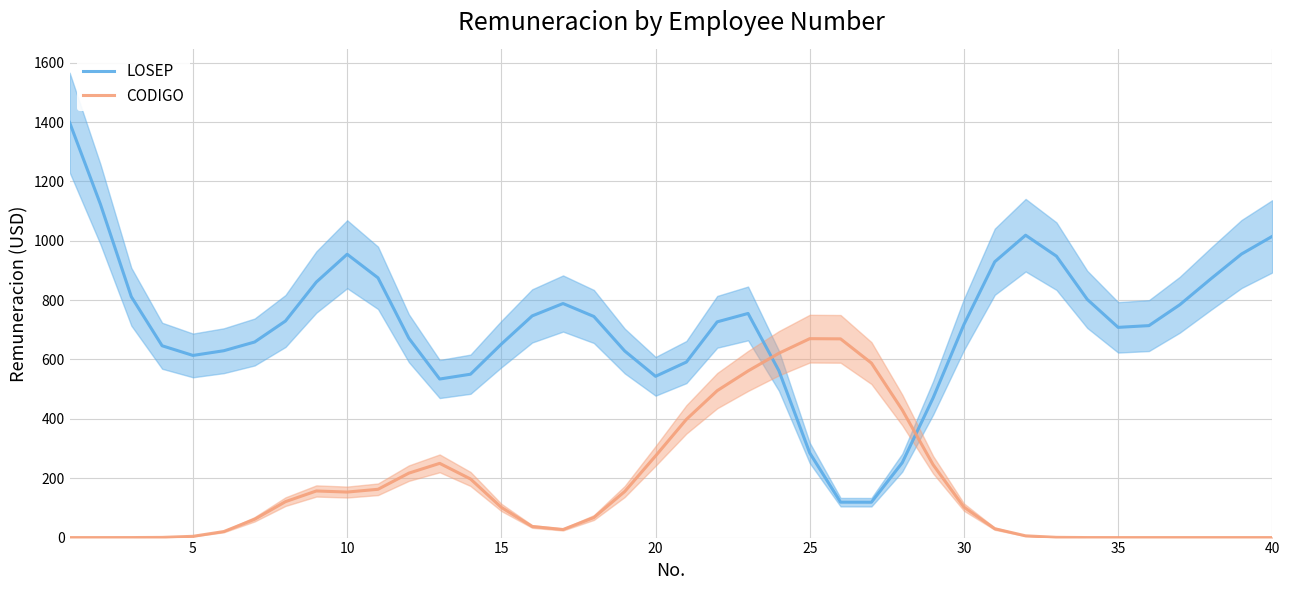

What is the average value of the LOSEP series?

712.7